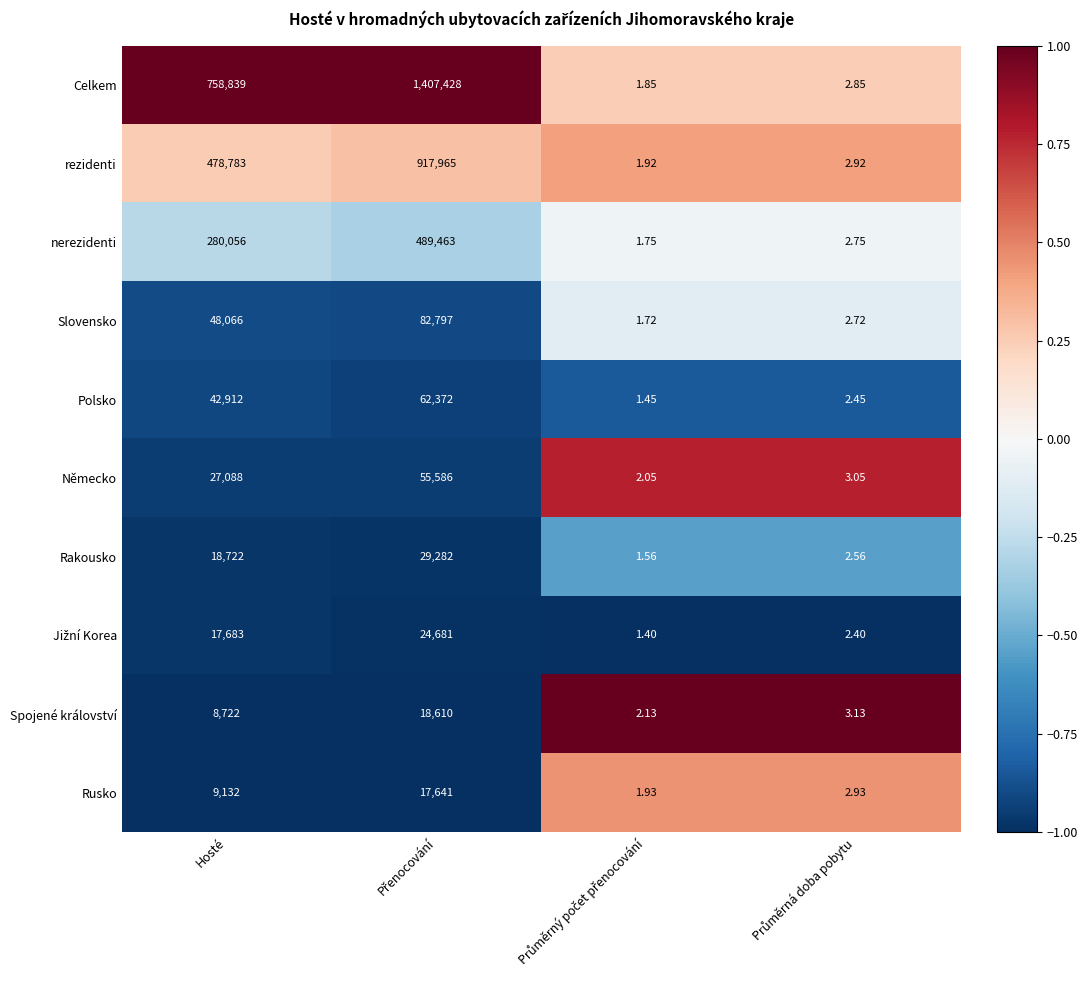

Which series has the largest range (max minus min)?

Celkem